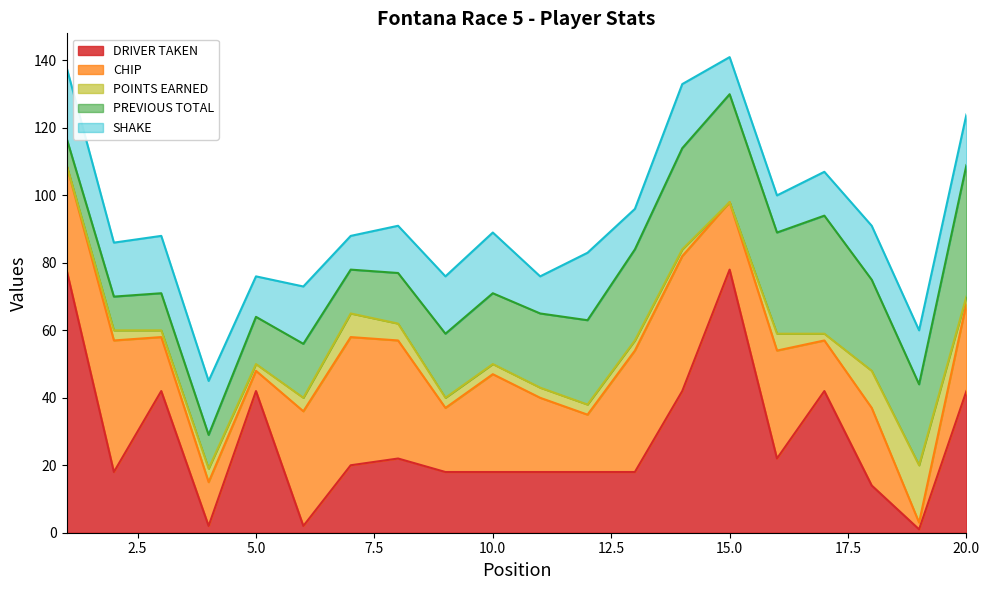

Between 7 and 8, which series saw the biggest shift?

SHAKE